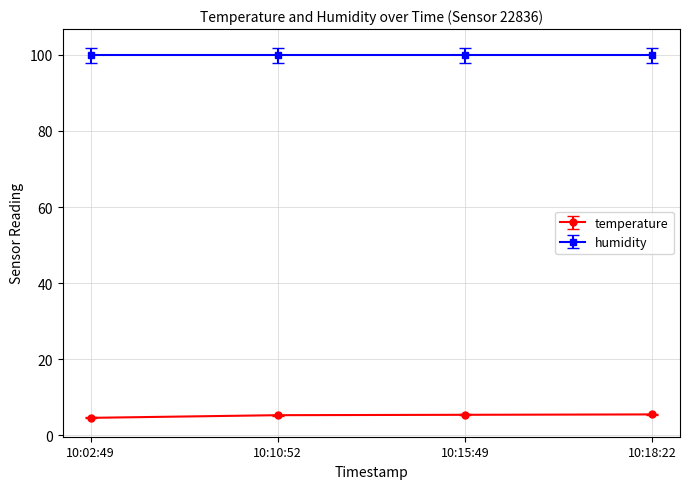

True or false: humidity has a value of 99.9 at 10:15:49.

True